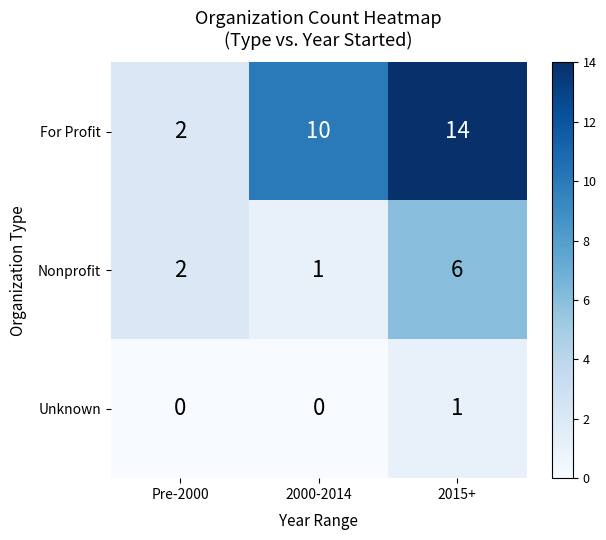

How many For Profit values are between 2 and 14?

3